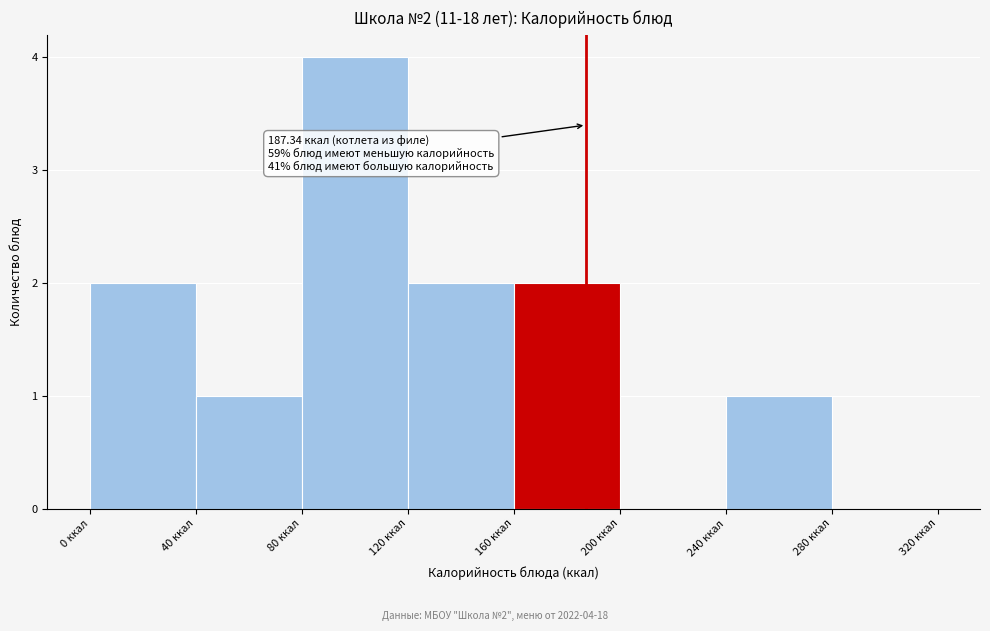

Over which range of the x-axis is the bar tallest?

80 to 120